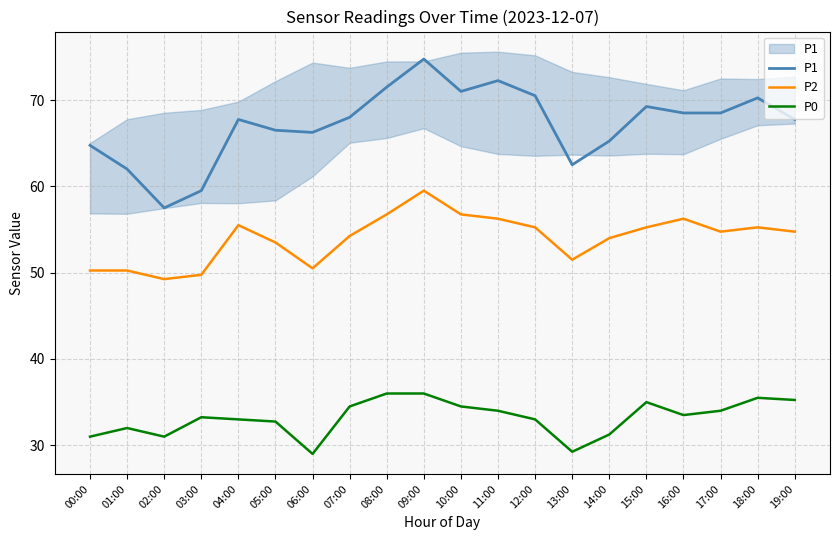

Reading right to left, transcribe all the data shown in this chart.

P1: 67.8	70.2	68.5	68.5	69.2	65.2	62.5	70.5	72.2	71.0	74.8	71.5	68.0	66.2	66.5	67.8	59.5	57.5	62.0	64.8
P2: 54.8	55.2	54.8	56.2	55.2	54.0	51.5	55.2	56.2	56.8	59.5	56.8	54.2	50.5	53.5	55.5	49.8	49.2	50.2	50.2
P0: 35.2	35.5	34.0	33.5	35.0	31.2	29.2	33.0	34.0	34.5	36.0	36.0	34.5	29.0	32.8	33.0	33.2	31.0	32.0	31.0